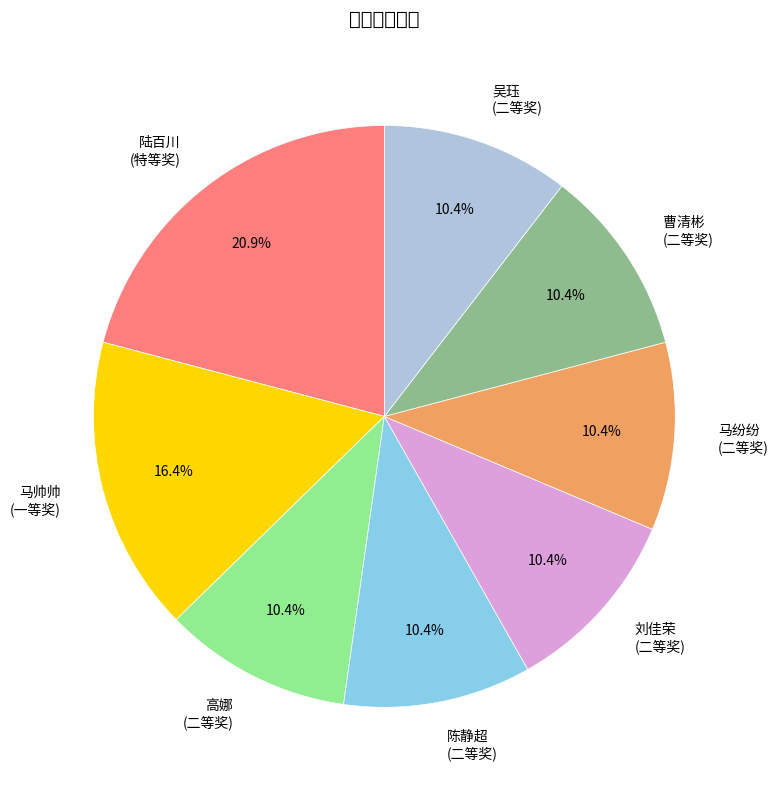

How many segments does this pie chart have?

8